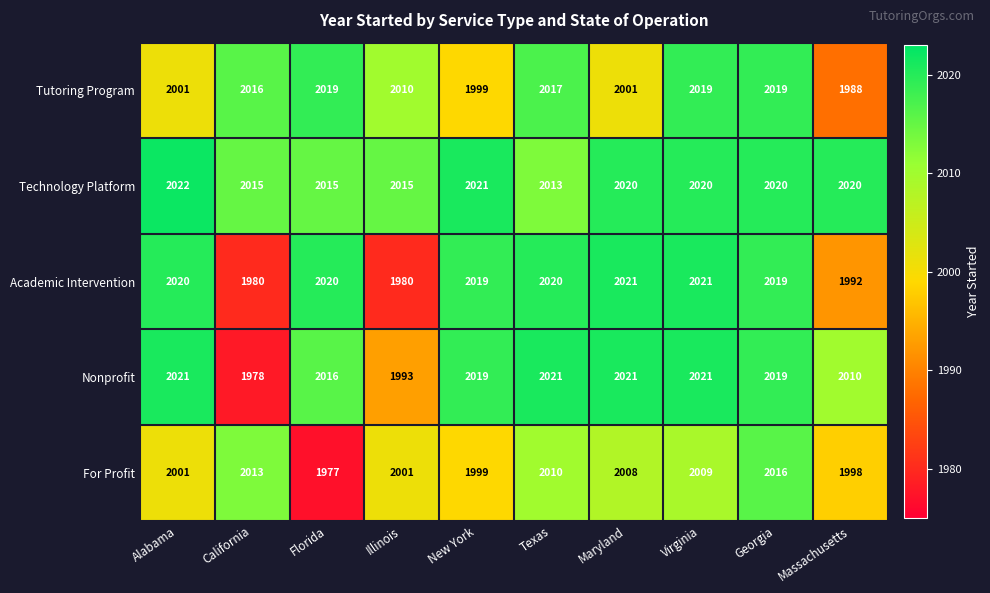

Is it true that Tutoring Program equals 2766 at California?

False